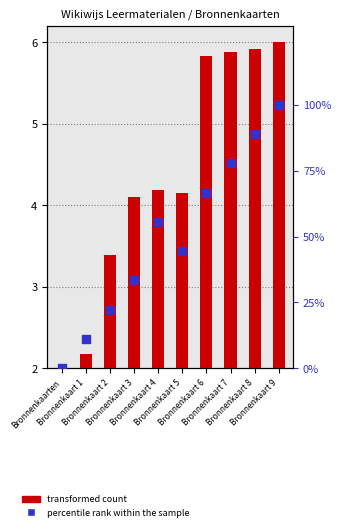

Which series reaches the maximum Y coordinate?

percentile rank within the sample